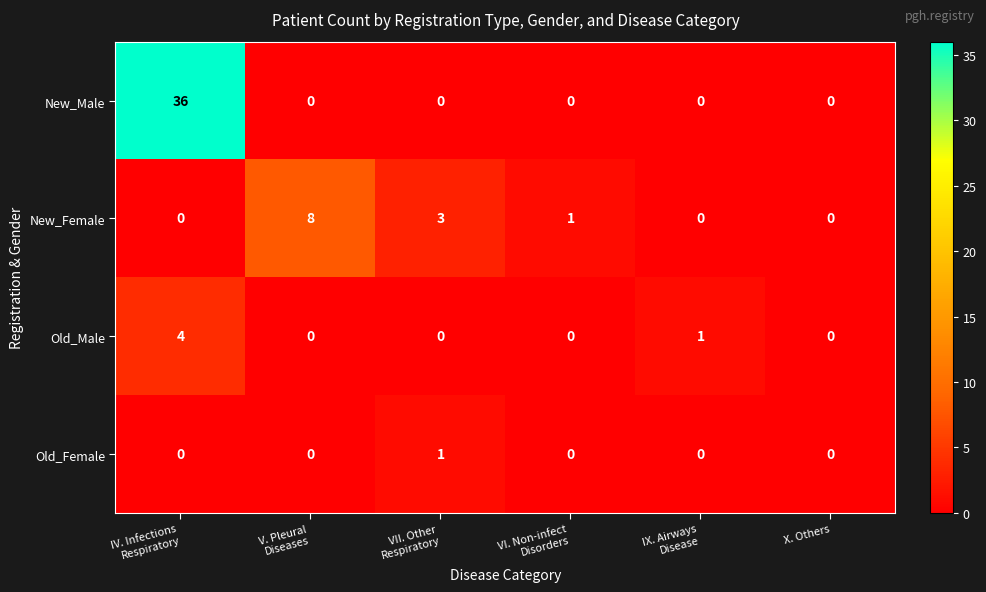

What is the average value of the New_Male series?

6